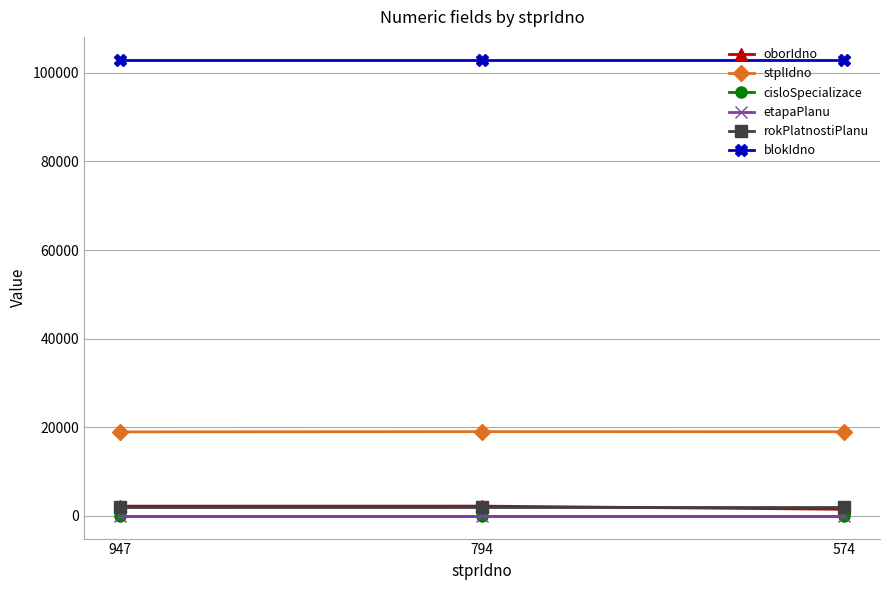

Is it true that blokIdno equals 51001 at 574?

False